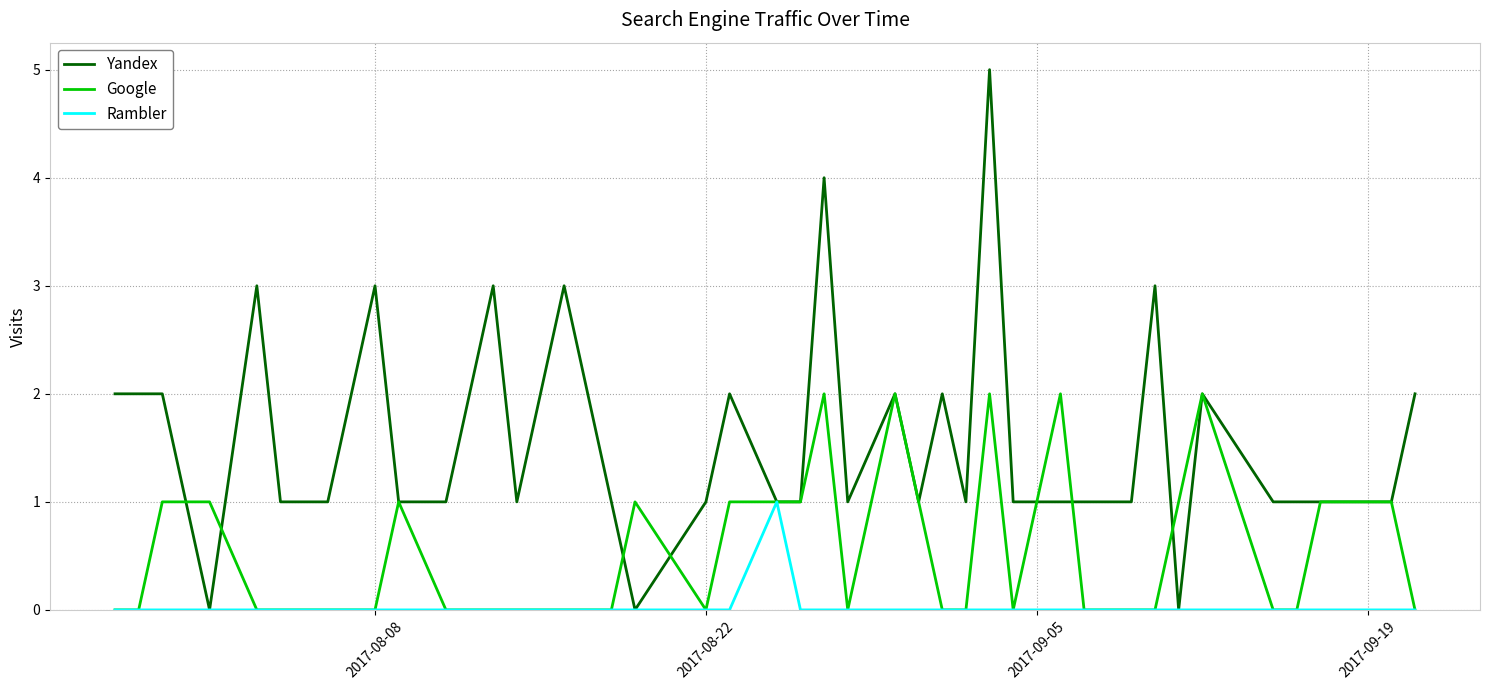

Which series has the largest total across all categories?

Yandex